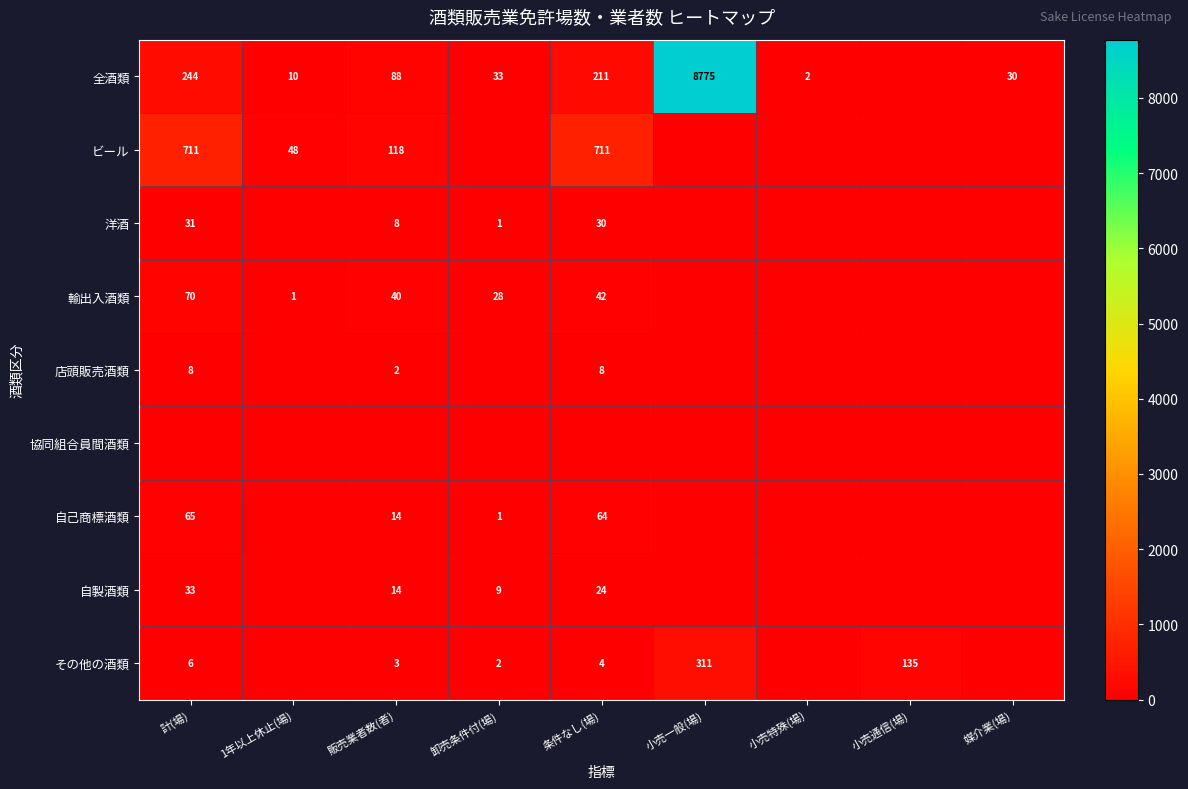

What is the maximum value shown in the chart?

8775